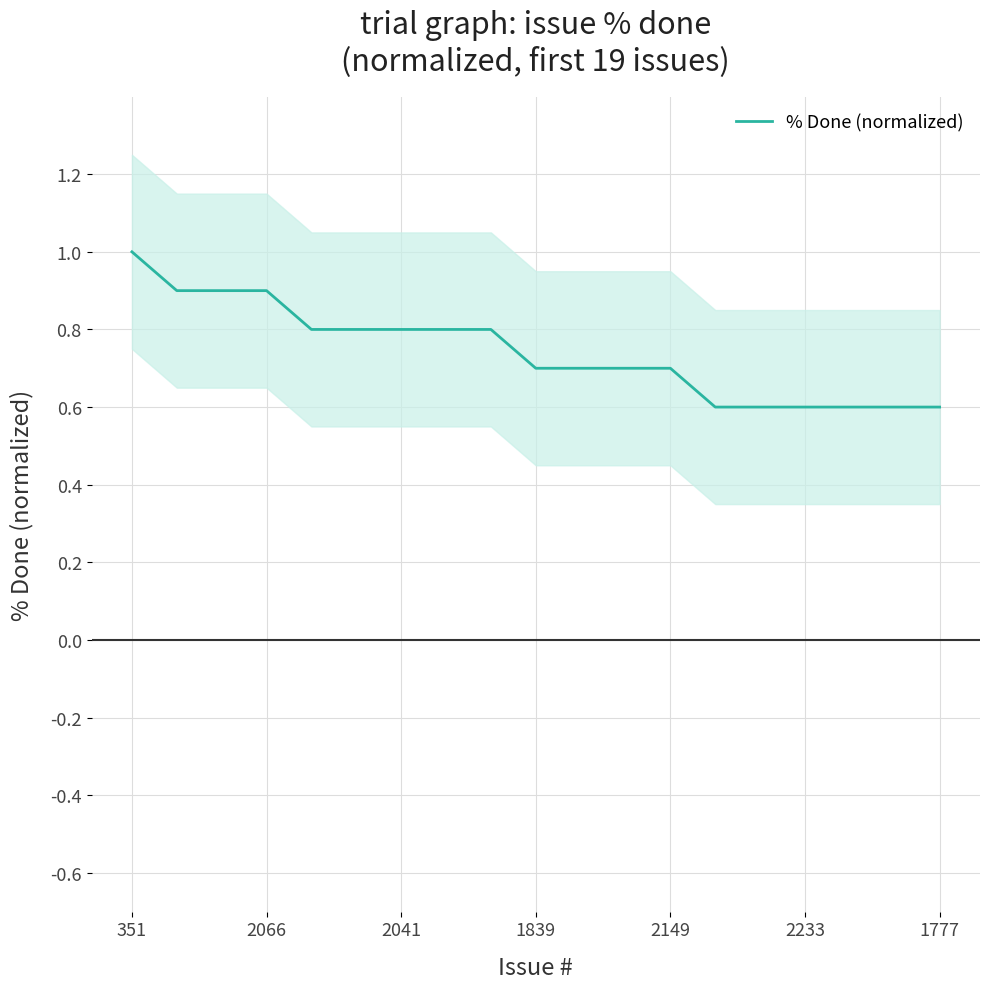

What is the lowest value of the % Done (normalized) series?

0.6